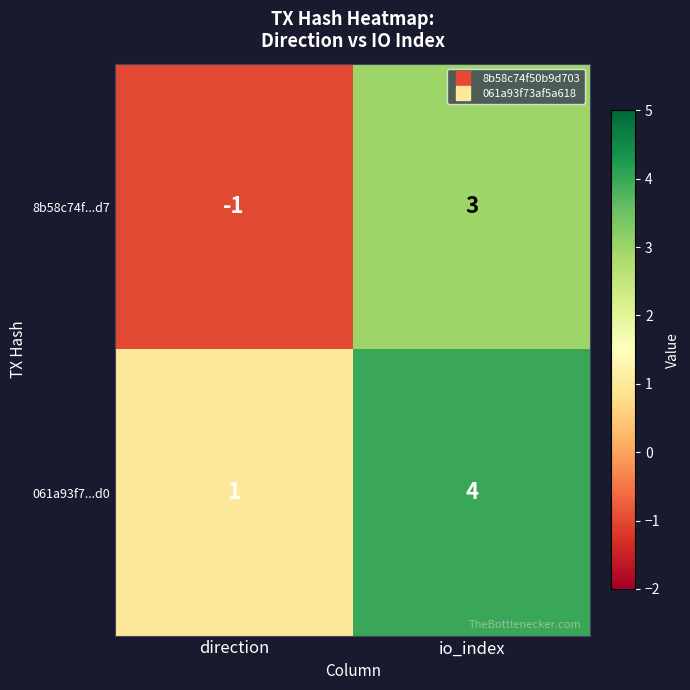

Which series has the largest total across all categories?

061a93f7...d0